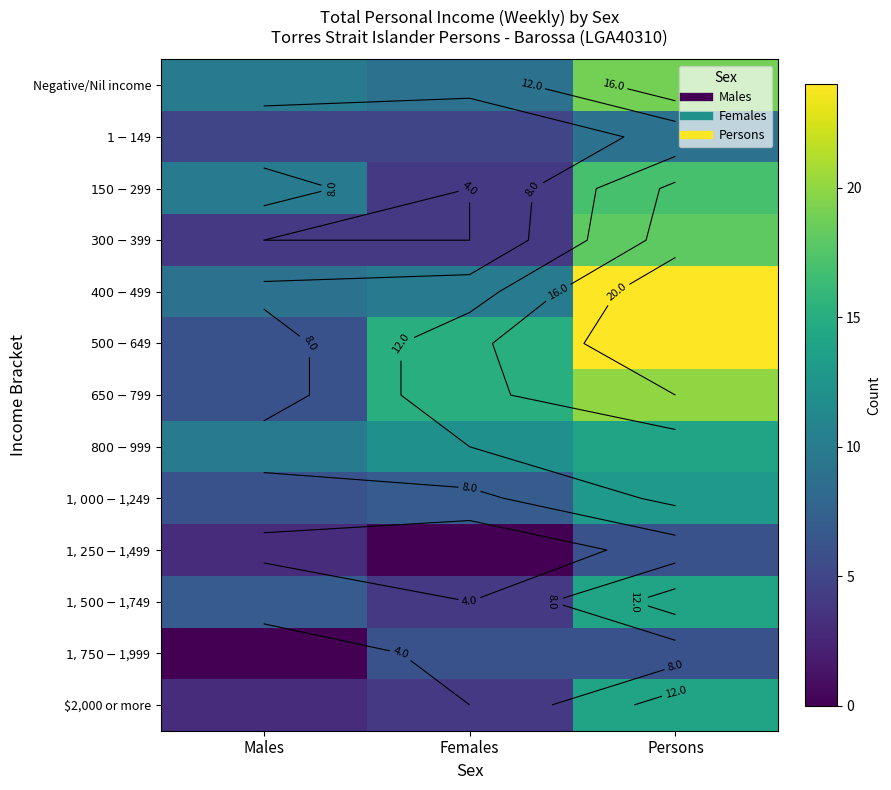

Is it true that $400-$499 equals 13 at Persons?

False